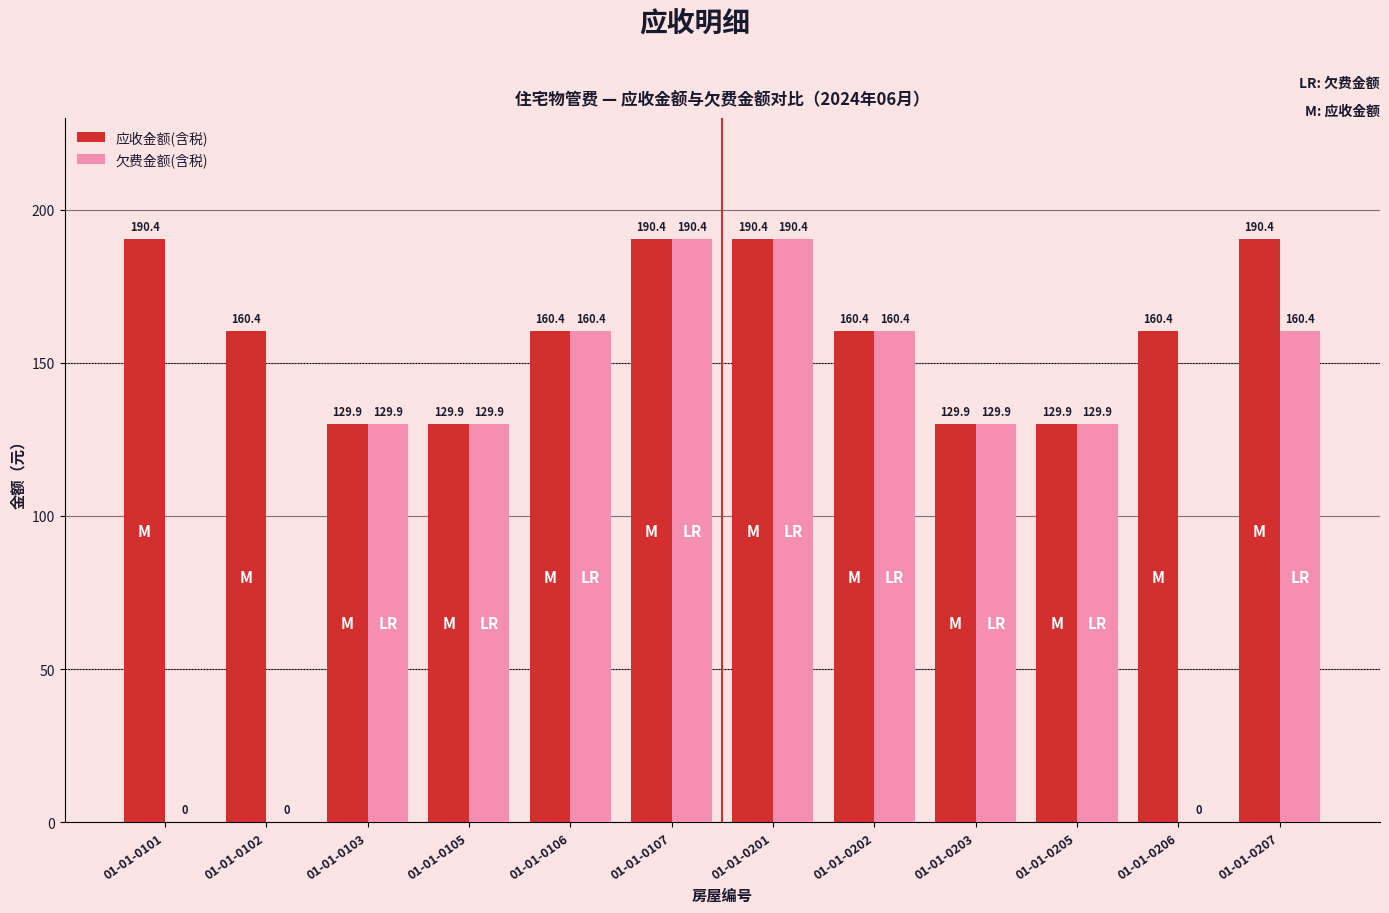

Which series has the largest total across all categories?

应收金额(含税)